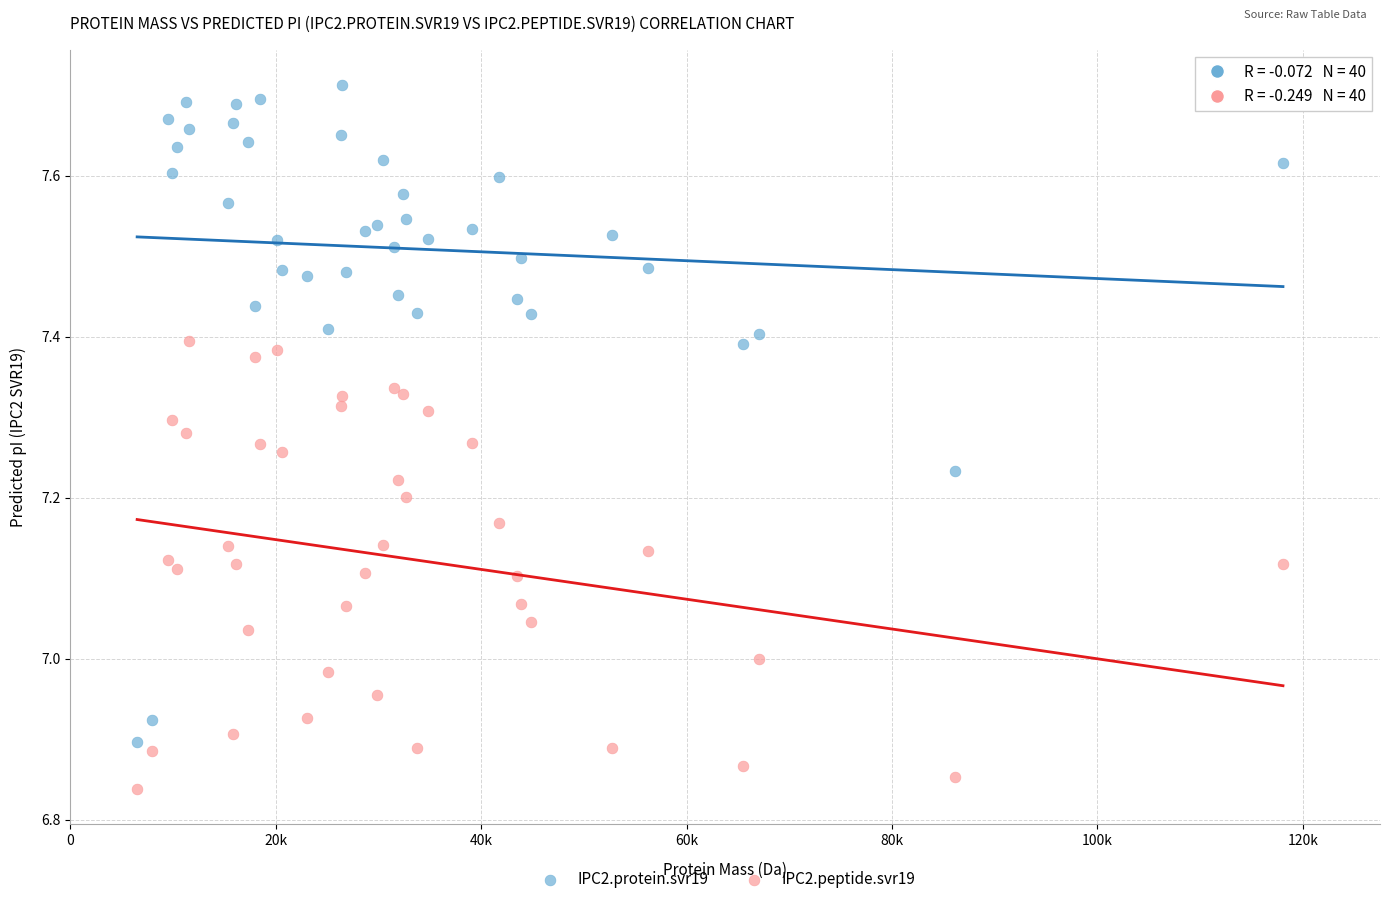

Which series has the widest spread of Y values?

IPC2.protein.svr19